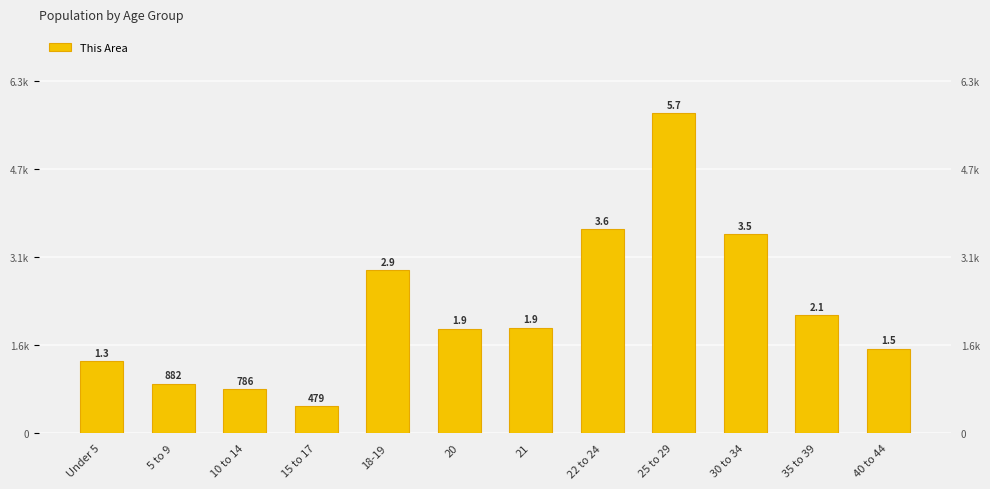

What position from the right is 35 to 39?

2